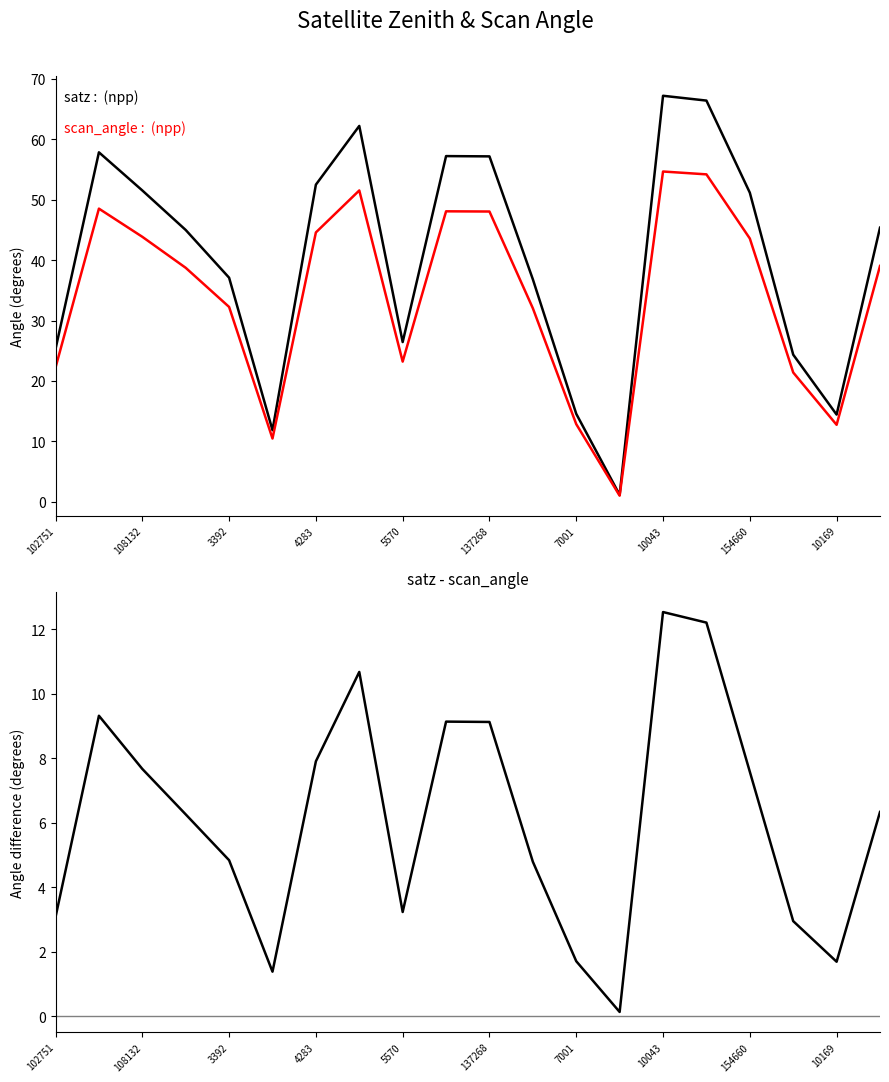

In satz, how many points are lower than both neighbors (excluding endpoints)?

4